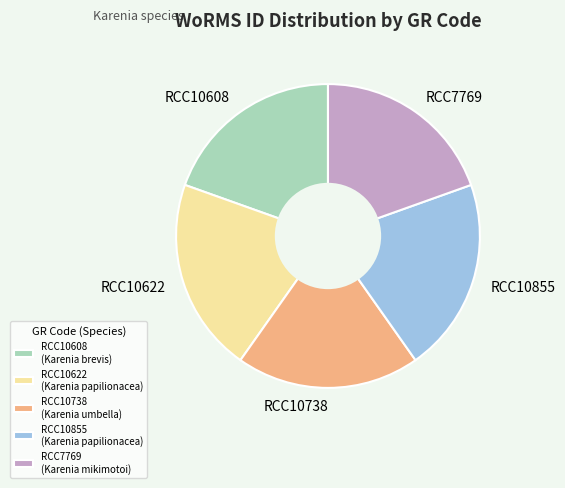

Is the sum of RCC7769 and RCC10738 greater than half?

No